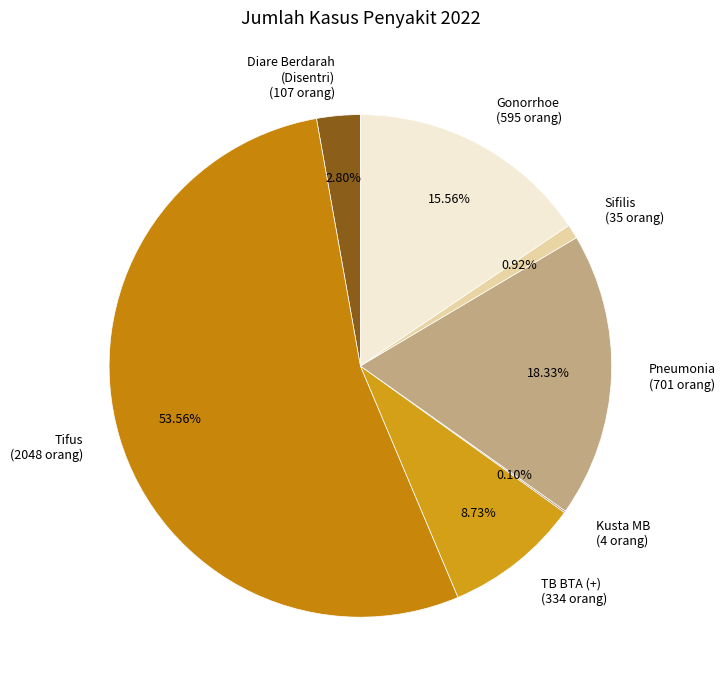

Between Tifus (2048 orang) and Sifilis (35 orang), which is larger?

Tifus (2048 orang)